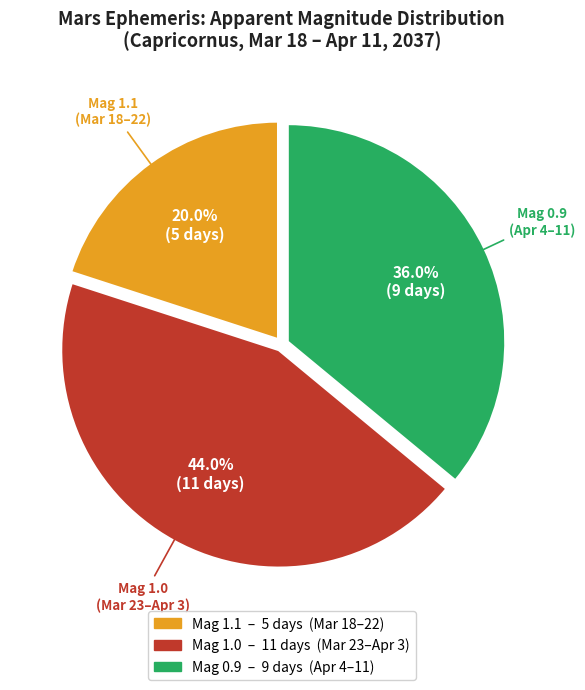

To the nearest percent, what is the difference between the largest and smallest slice percentages?

24%